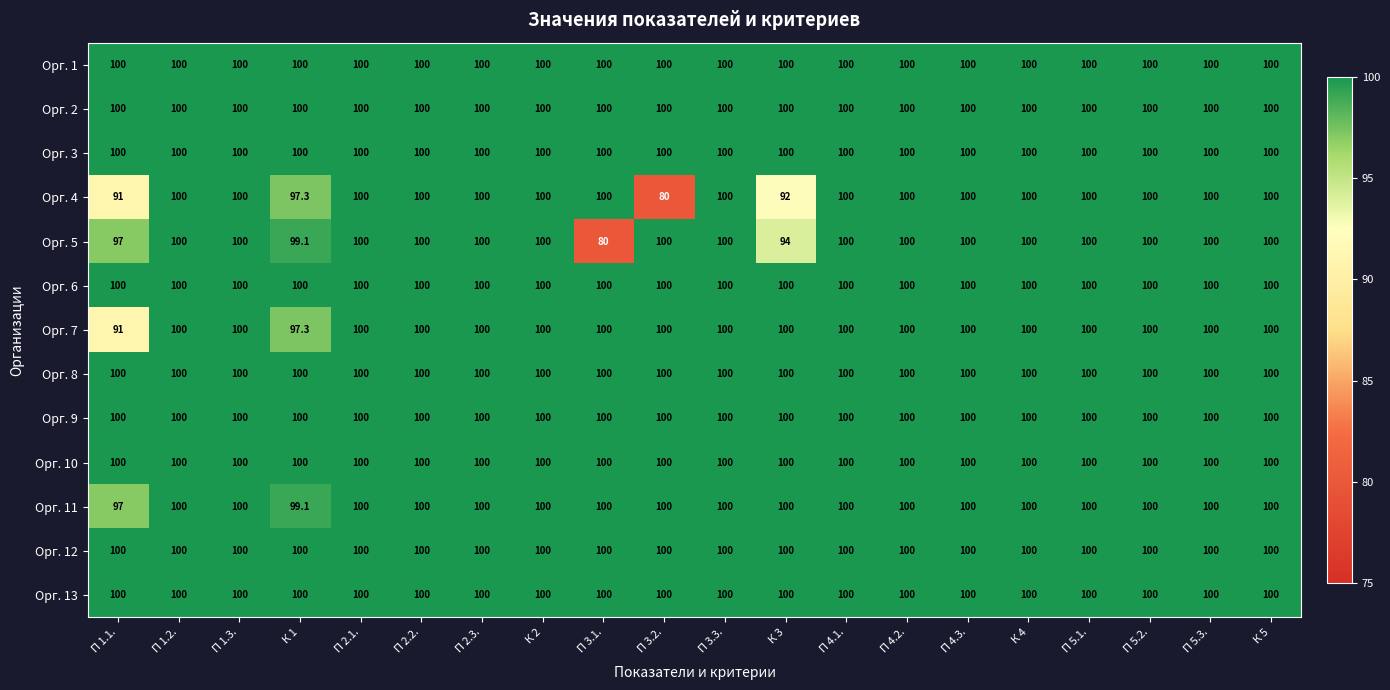

Is it true that Орг. 12 equals 100.0 at П 2.2.?

True